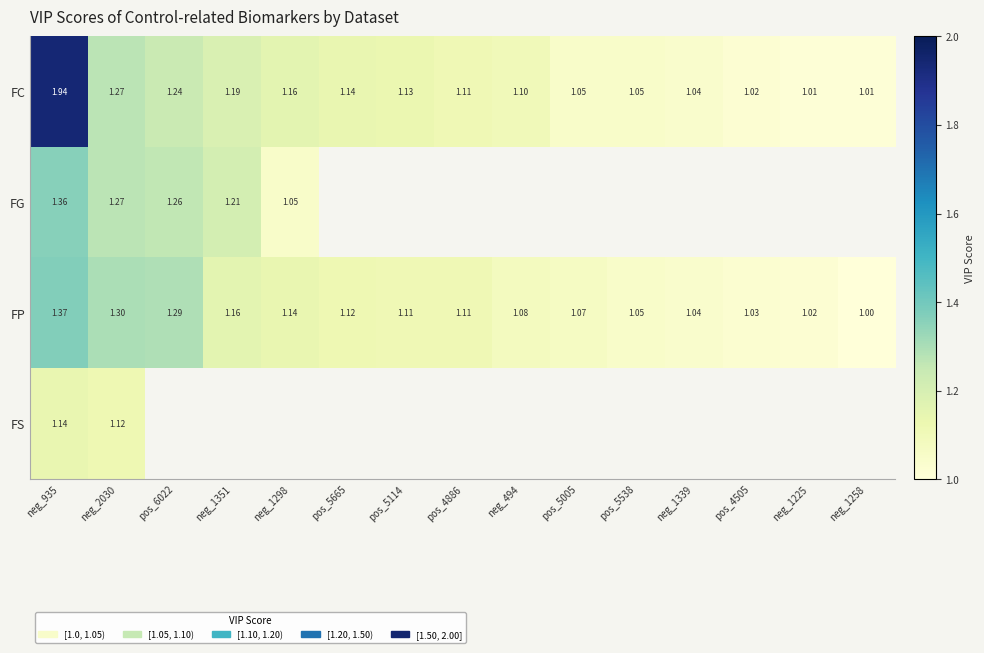

At which label does FG reach its minimum?

neg_1298